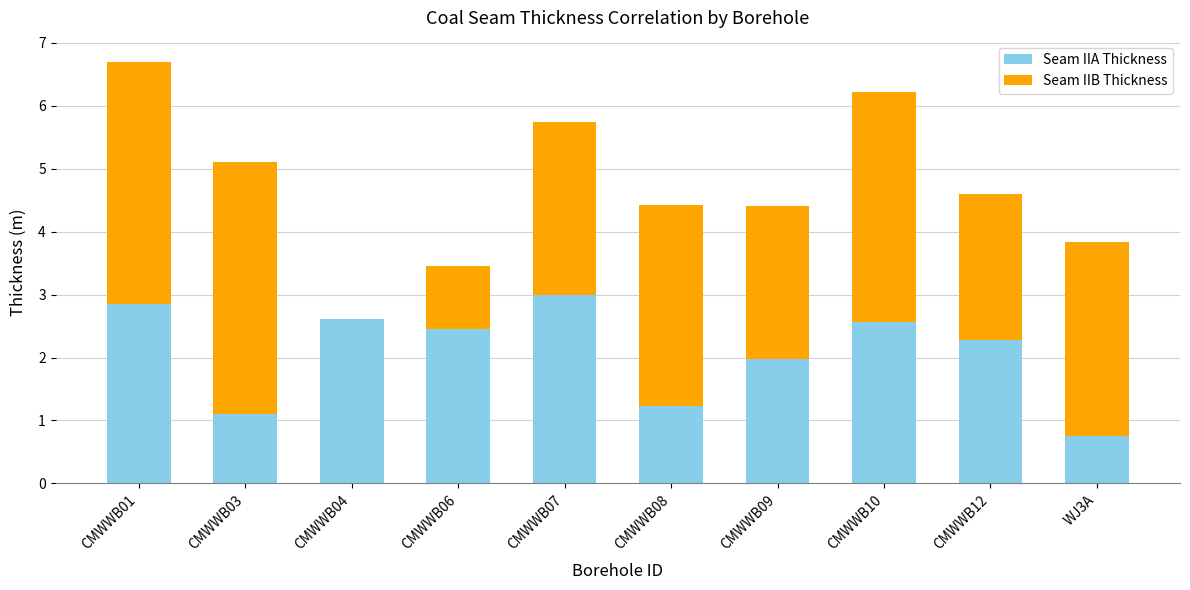

What is the highest value of the Seam IIA Thickness series?

3.0